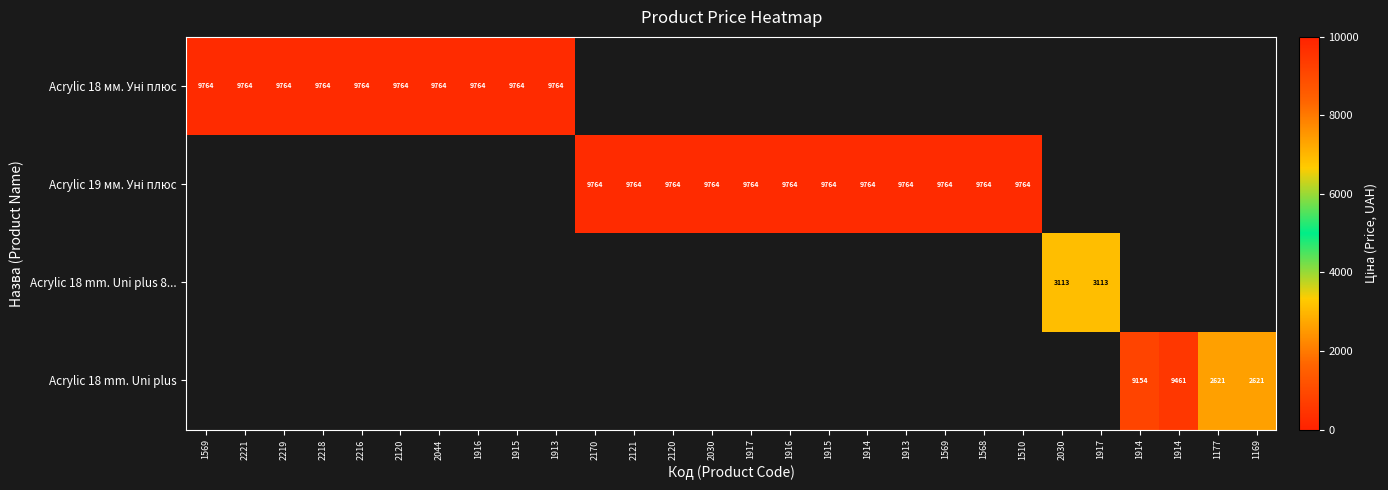

What is the sum of all Acrylic 18 mm. Uni plus values?

23858.1